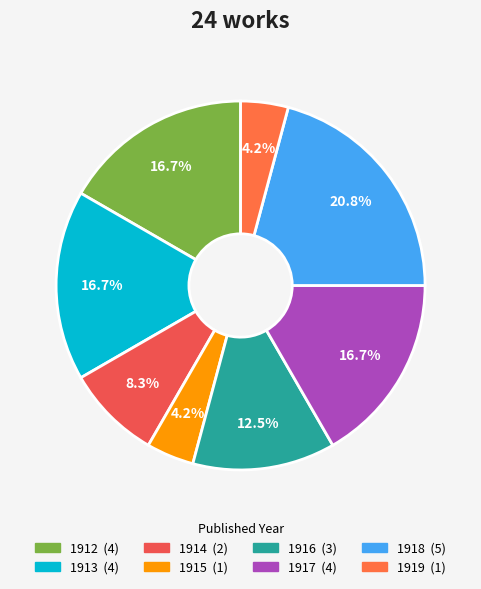

Is 1916 the majority of the pie?

No